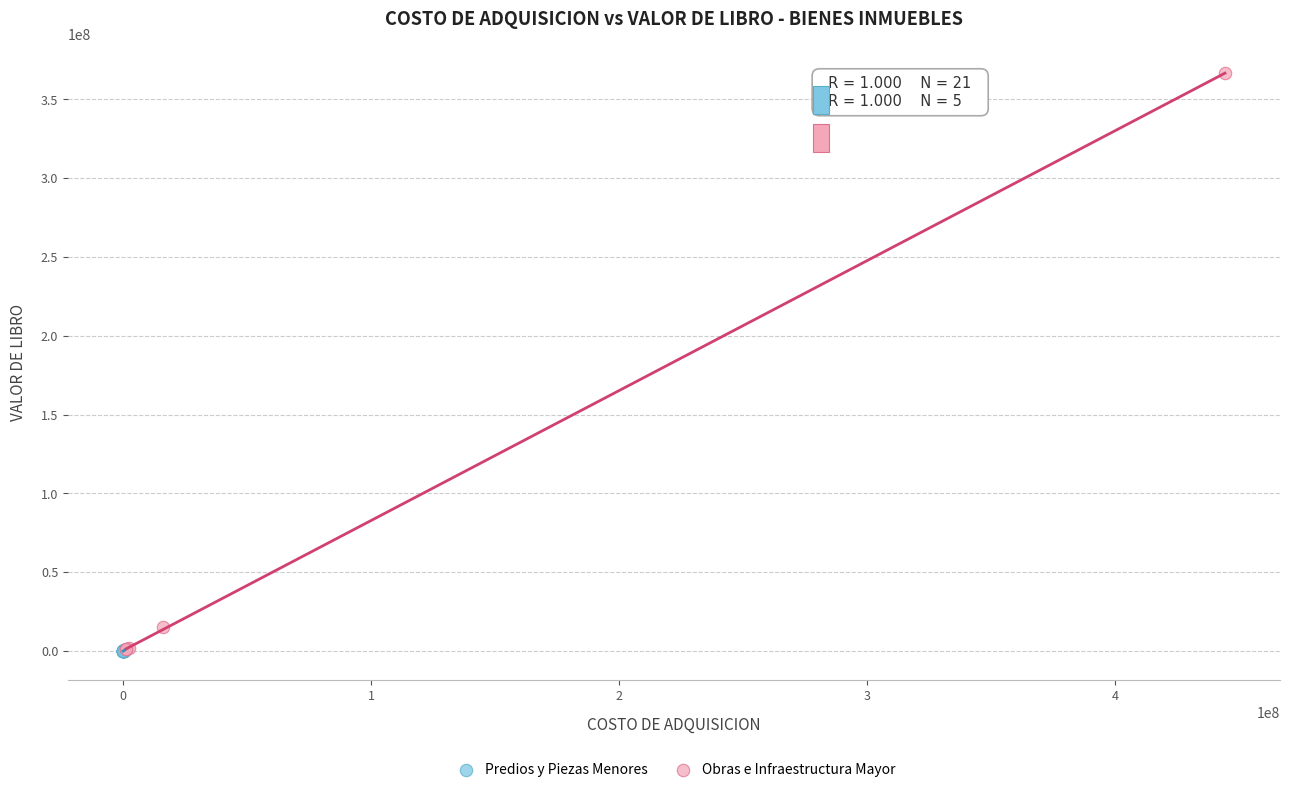

Which series has the largest Y range (max minus min)?

Obras e Infraestructura Mayor